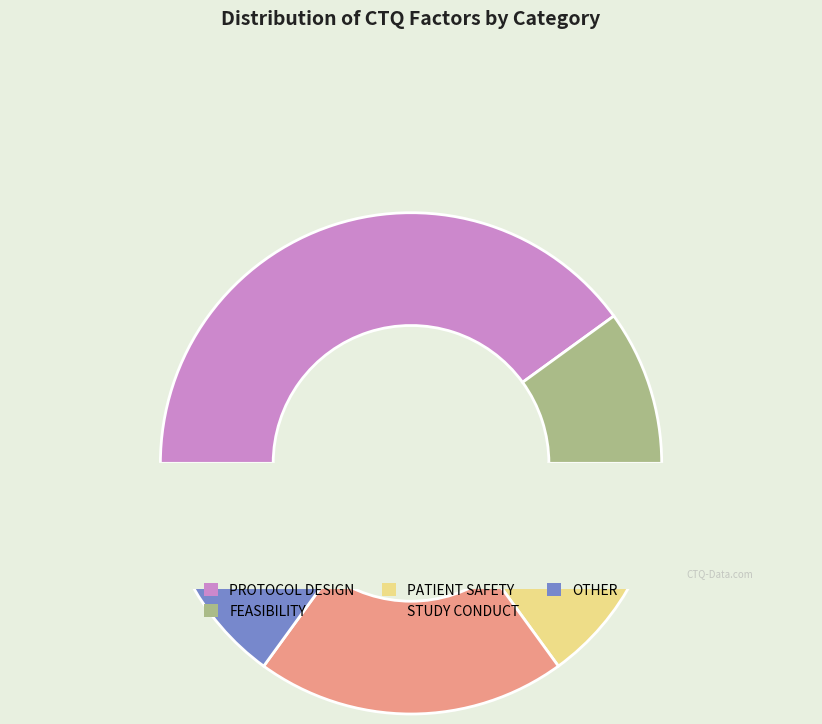

The PROTOCOL DESIGN slice represents 40% of the pie. True or false?

True